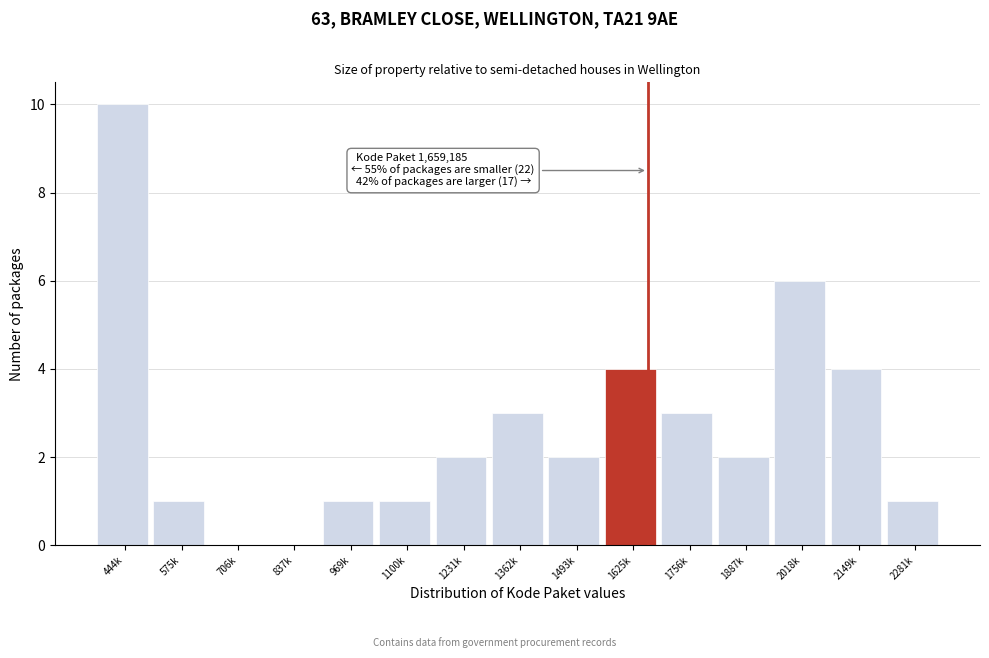

Reading left to right, transcribe all the data shown in this chart.

444k=10	575k=1	706k=0	837k=0	969k=1	1100k=1	1231k=2	1362k=3	1493k=2	1625k=4	1756k=3	1887k=2	2018k=6	2149k=4	2281k=1